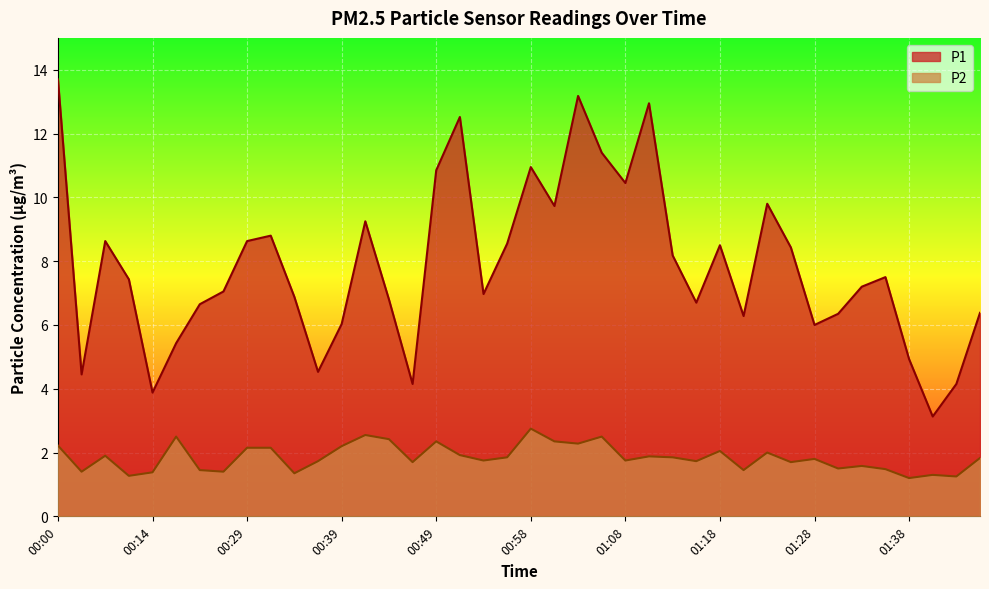

Which series has the largest range (max minus min)?

P1